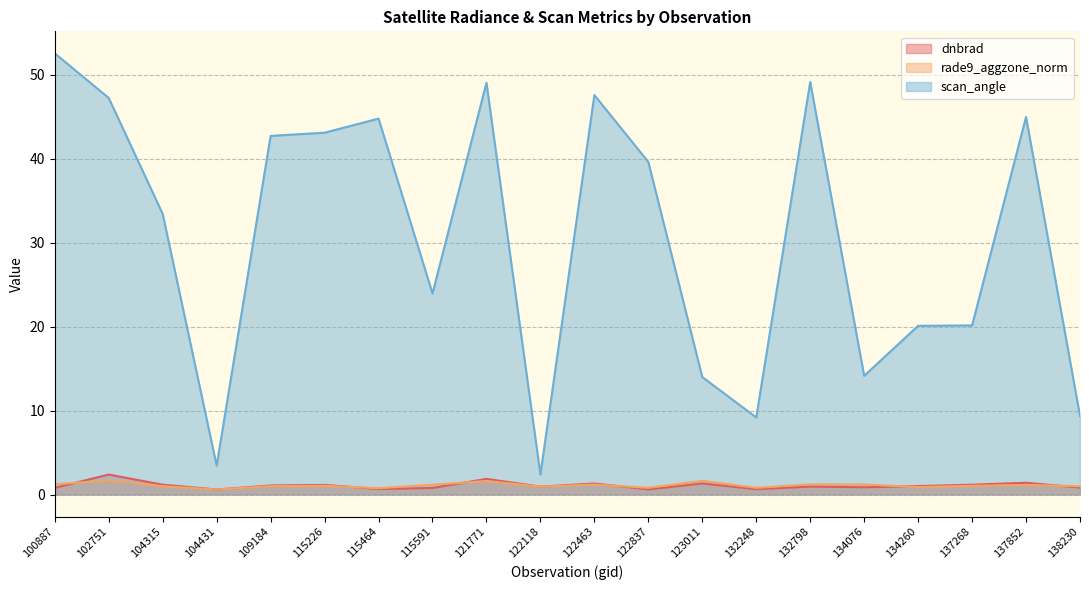

How many lines are shown in the chart?

3